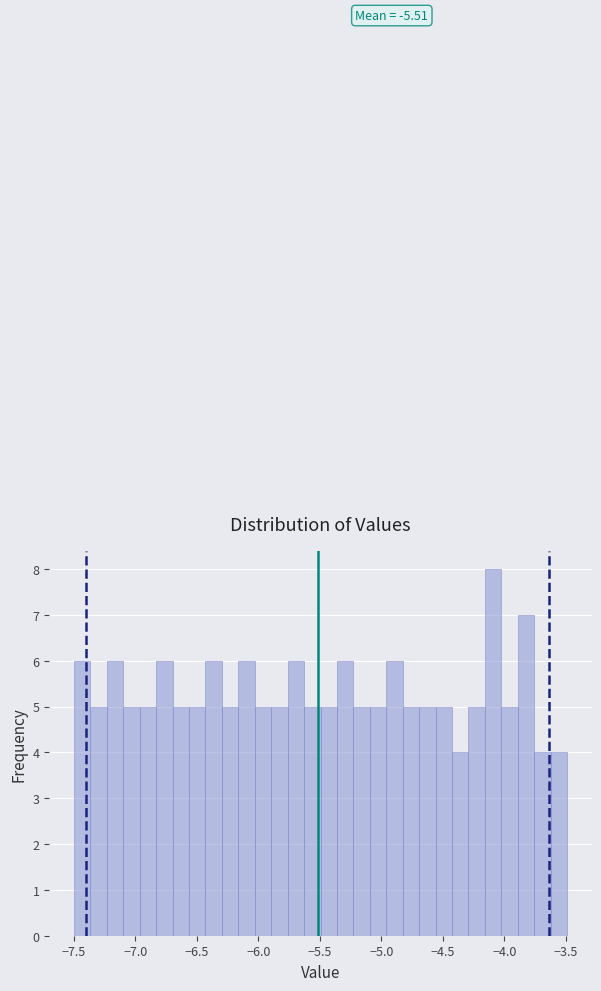

Around what value on the x-axis is the tallest bar? Give the approximate position of its centre, as read against the axis.

-4.10